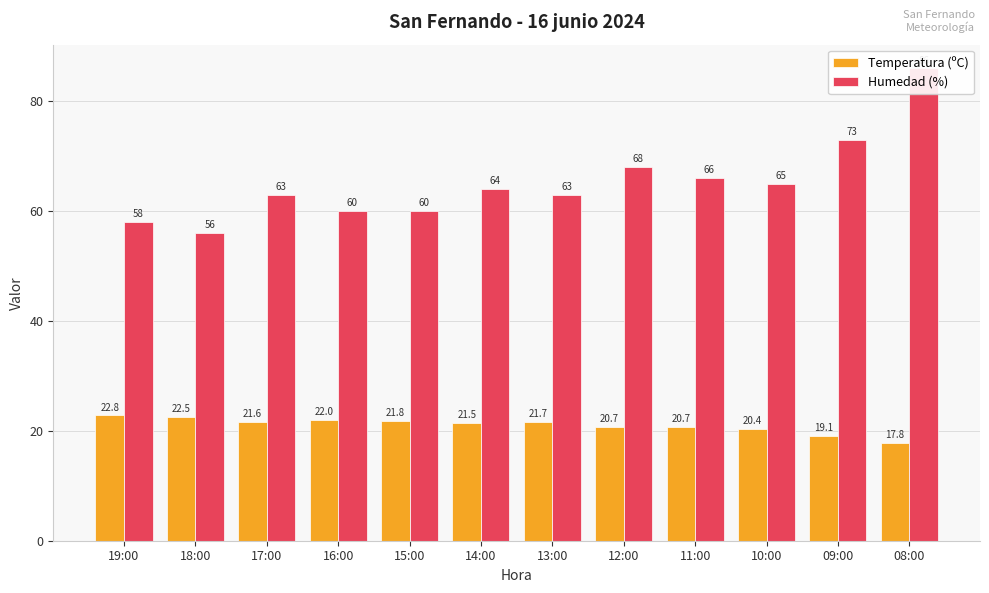

The value of Humedad (%) at 16:00 is 97.1. True or false?

False